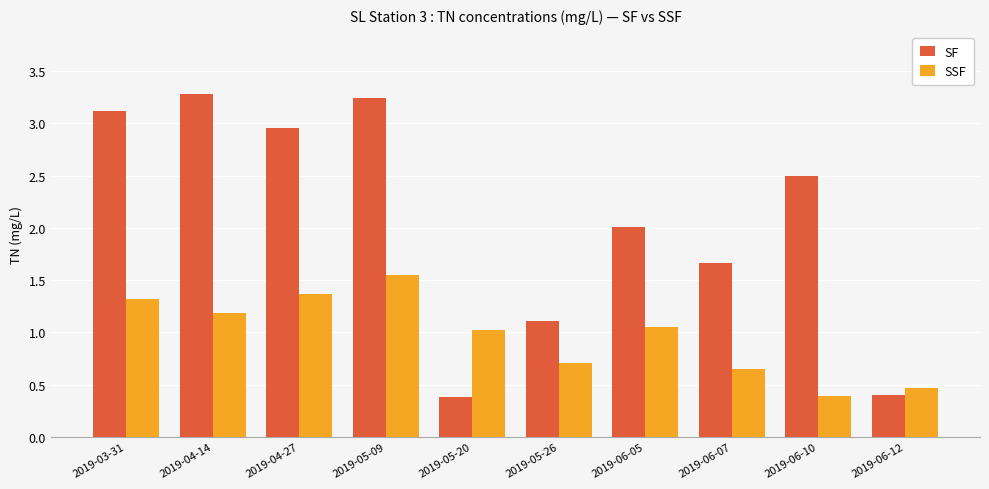

What is the maximum value shown in the chart?

3.3